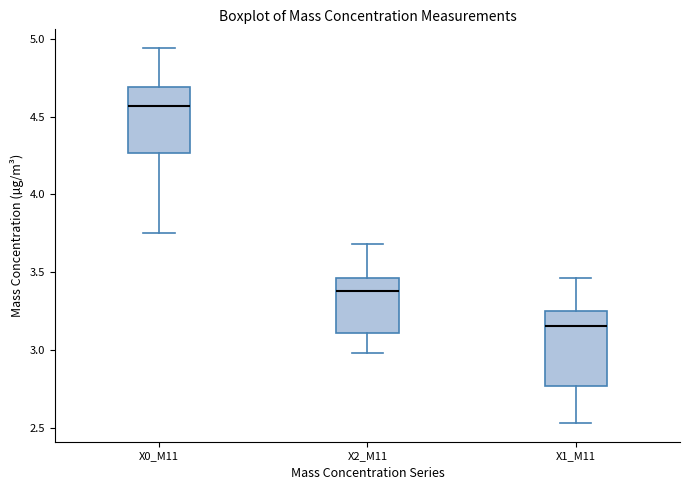

Which box's median line is the lowest?

X1_M11